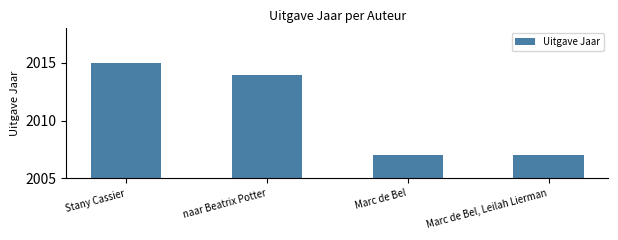

Reading left to right, what are all the values shown in this chart?

Stany Cassier=2015	naar Beatrix Potter=2014	Marc de Bel=2007	Marc de Bel, Leilah Lierman=2007